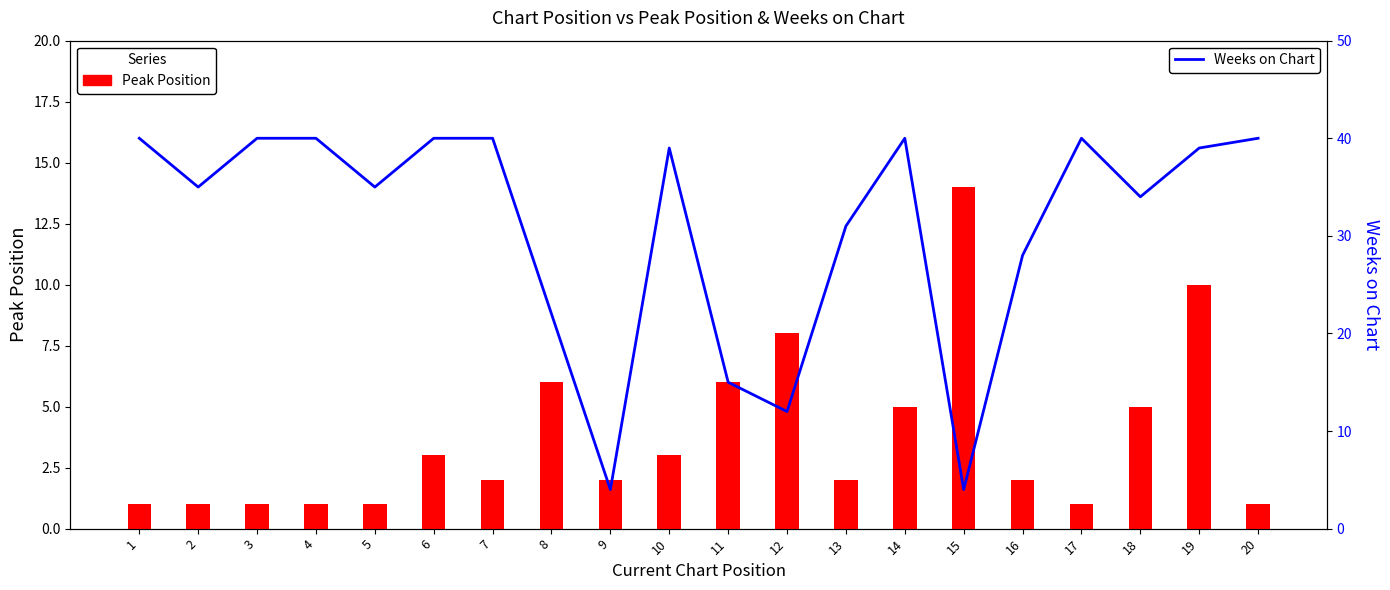

Reading left to right, extract all data points from this chart.

Peak Position: 1=1	2=1	3=1	4=1	5=1	6=3	7=2	8=6	9=2	10=3	11=6	12=8	13=2	14=5	15=14	16=2	17=1	18=5	19=10	20=1
Weeks on Chart: 1=40	2=35	3=40	4=40	5=35	6=40	7=40	8=22	9=4	10=39	11=15	12=12	13=31	14=40	15=4	16=28	17=40	18=34	19=39	20=40